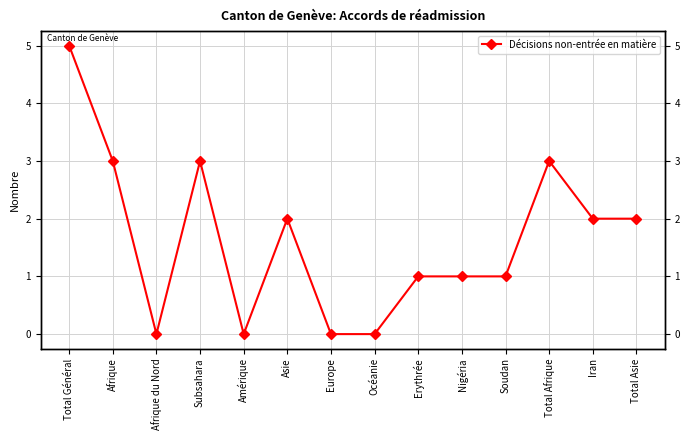

How many points are higher than both their immediate neighbors (excluding endpoints)?

3